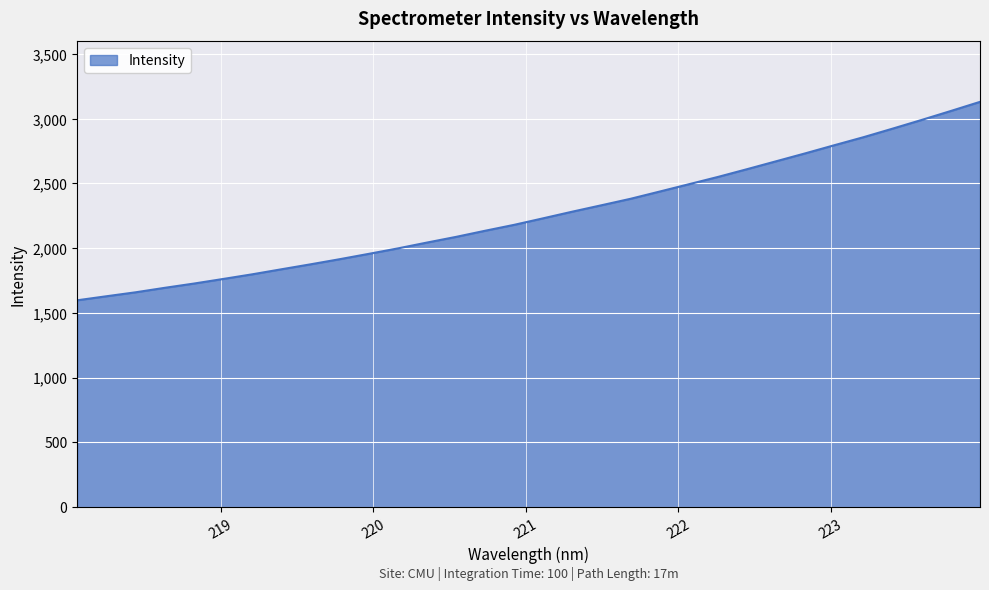

What is the difference between the maximum and minimum values?

1533.1